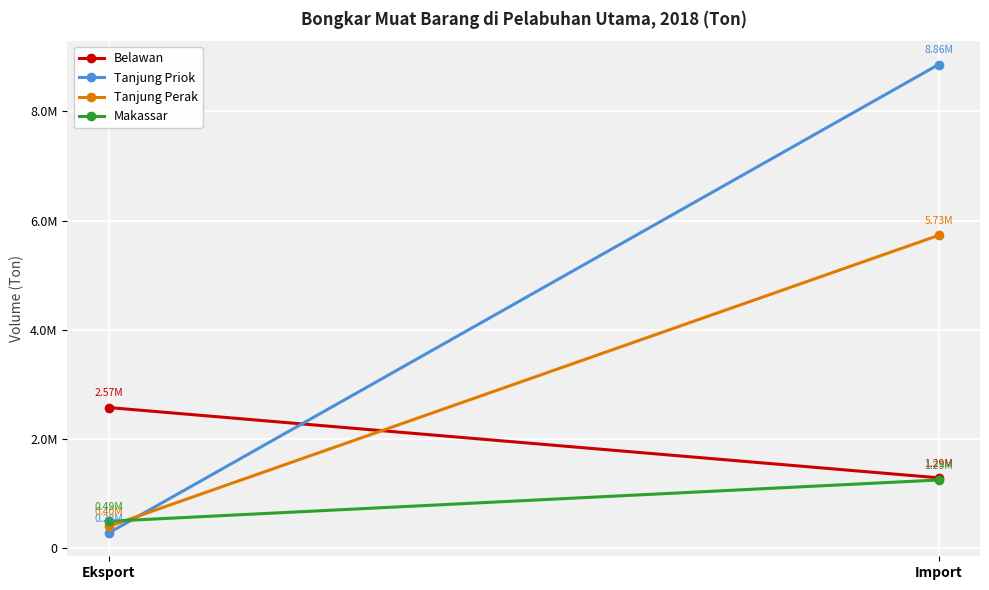

How many lines are shown in the chart?

4